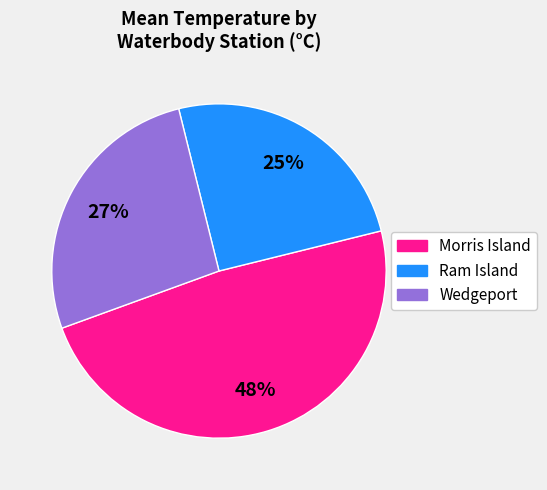

Is there a majority slice in this chart?

No